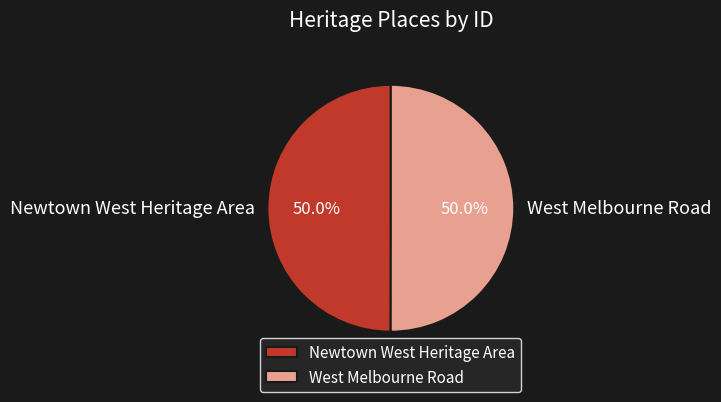

Combined, what portion of the pie is Newtown West Heritage Area and West Melbourne Road?

100.0%